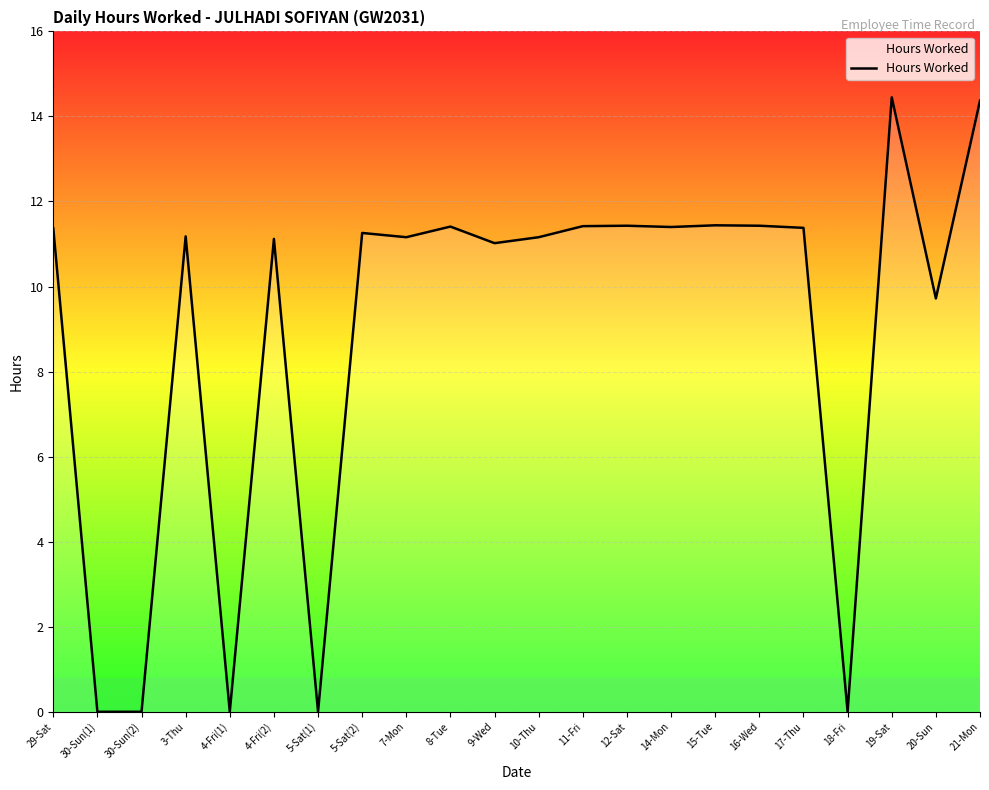

At which label does the data first exceed 11?

29-Sat